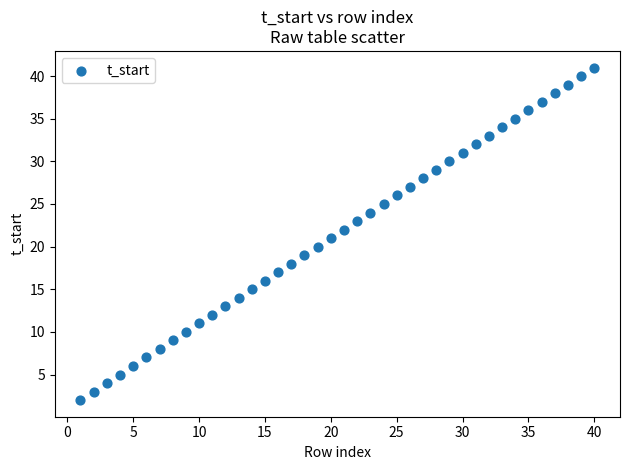

What is the range of Y values (max minus min)?

39